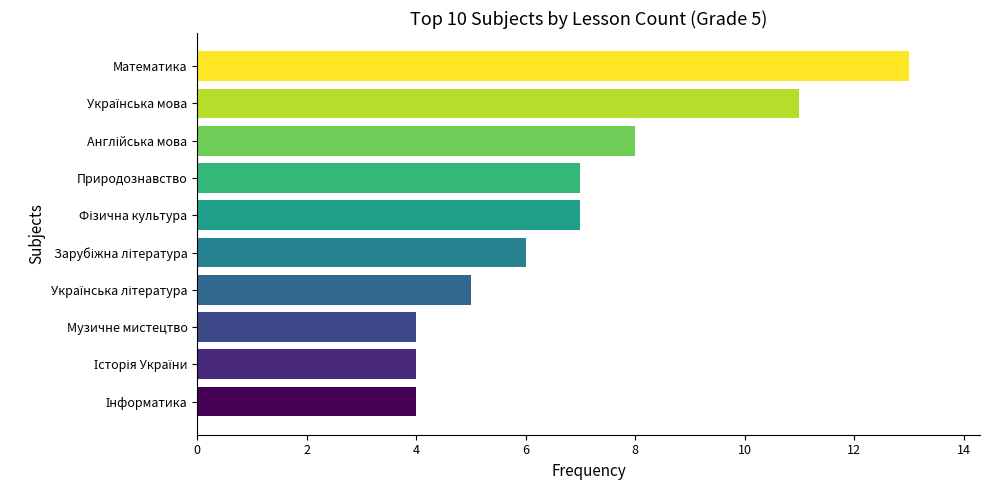

How many values are below 7?

5